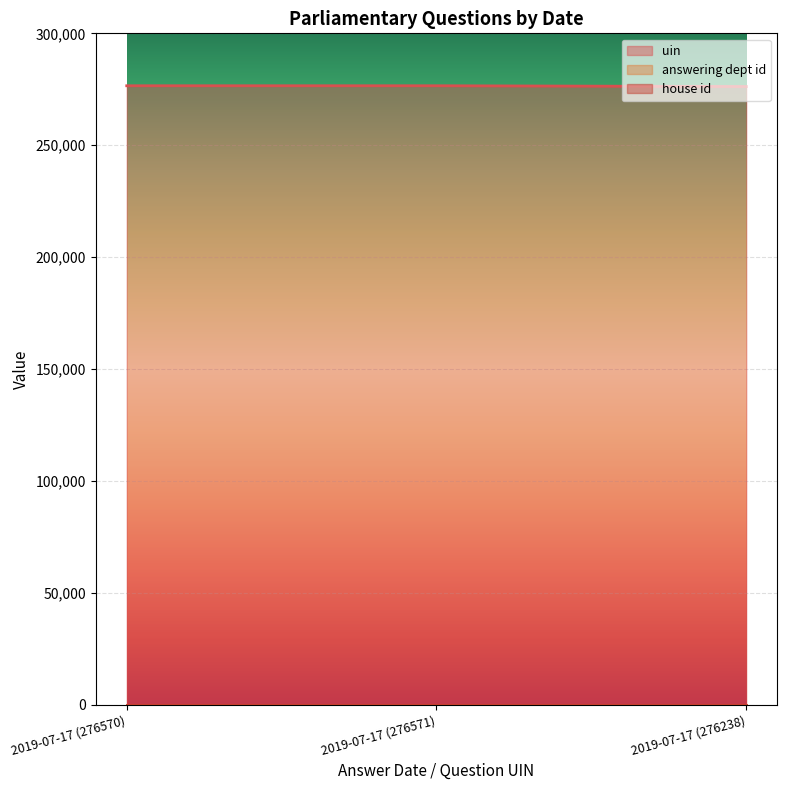

At how many categories does at least one series exceed 84206?

3